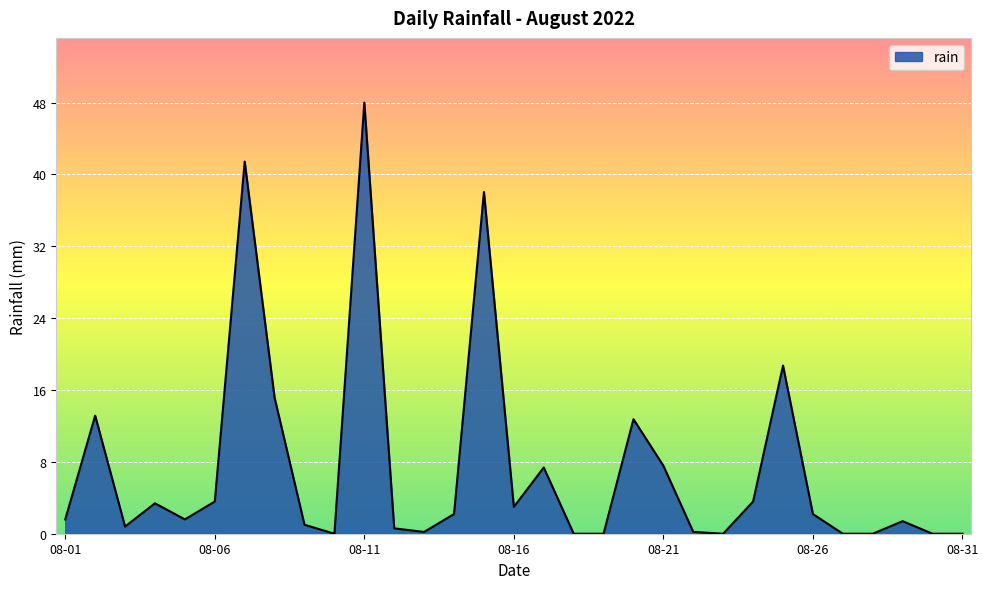

What is the greatest value displayed?

48.2